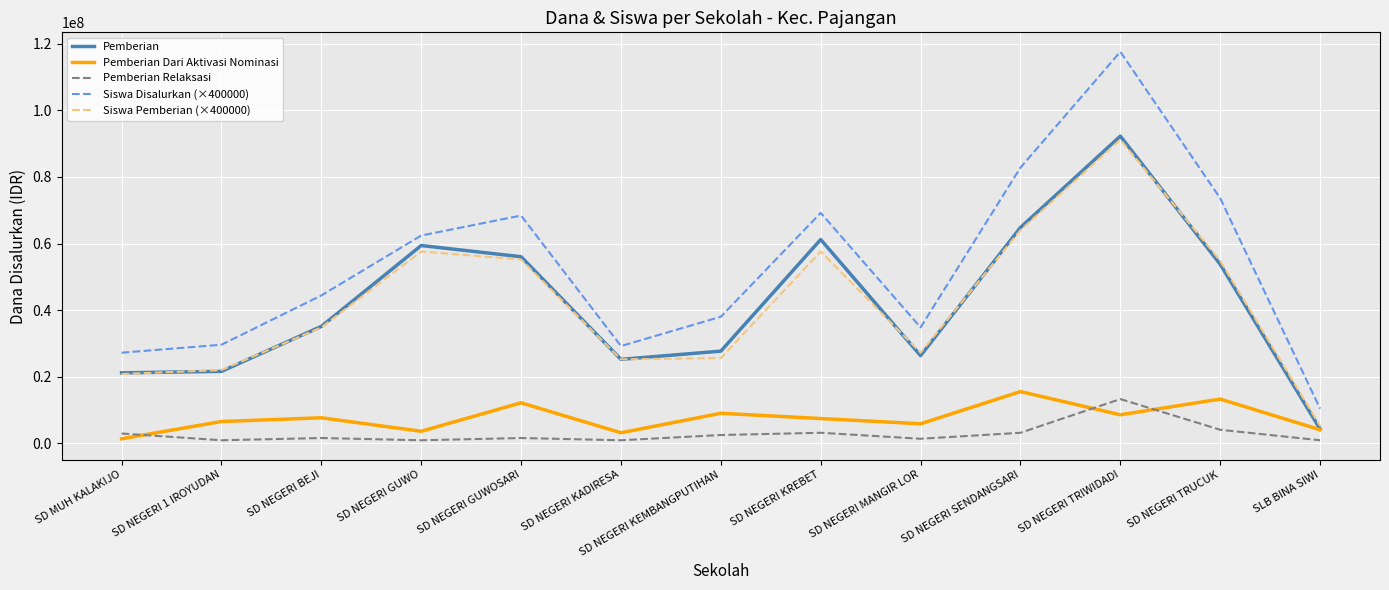

Which series changed the most between SD NEGERI GUWO and SLB BINA SIWI?

Pemberian